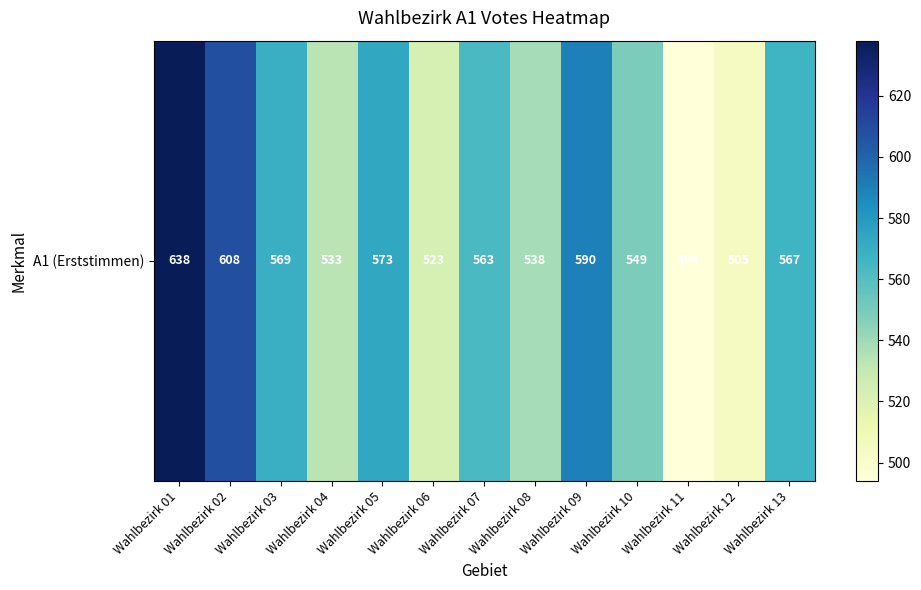

What is the difference between the values at Wahlbezirk 07 and Wahlbezirk 02?

45